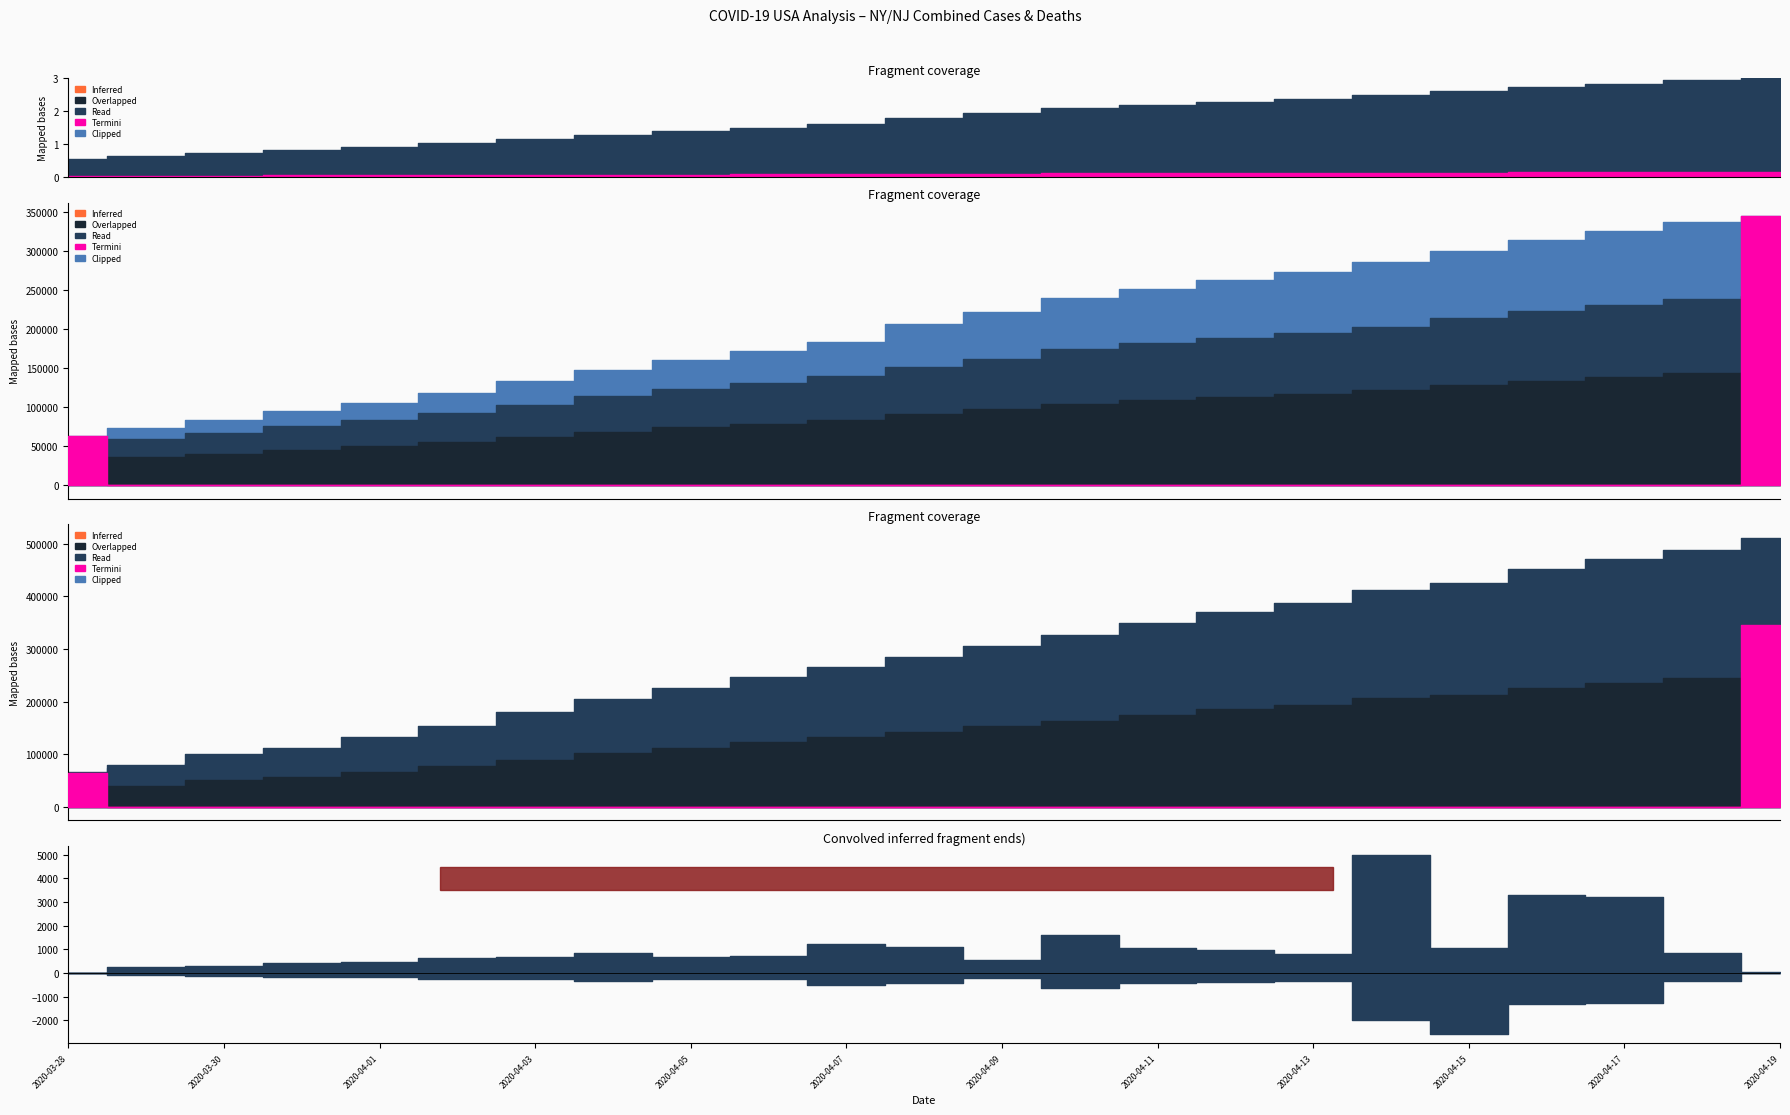

True or false: NY has more than 2 points higher than both neighbors.

False